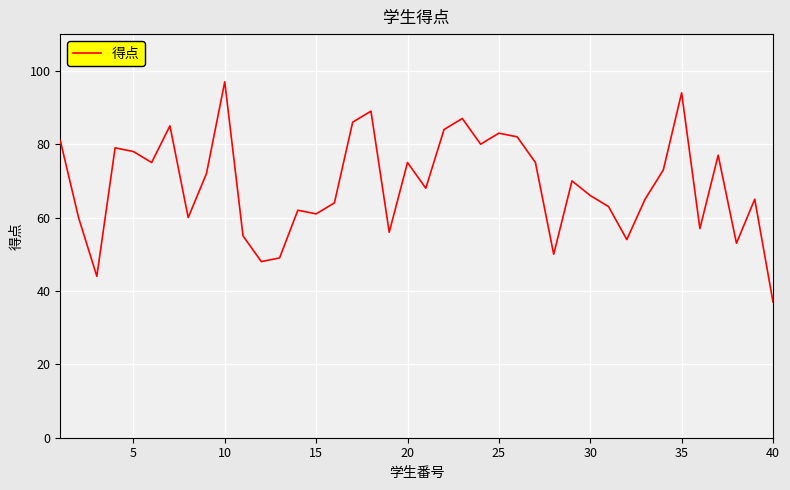

What is the ratio of the value at 10 to the value at 15?

1.6